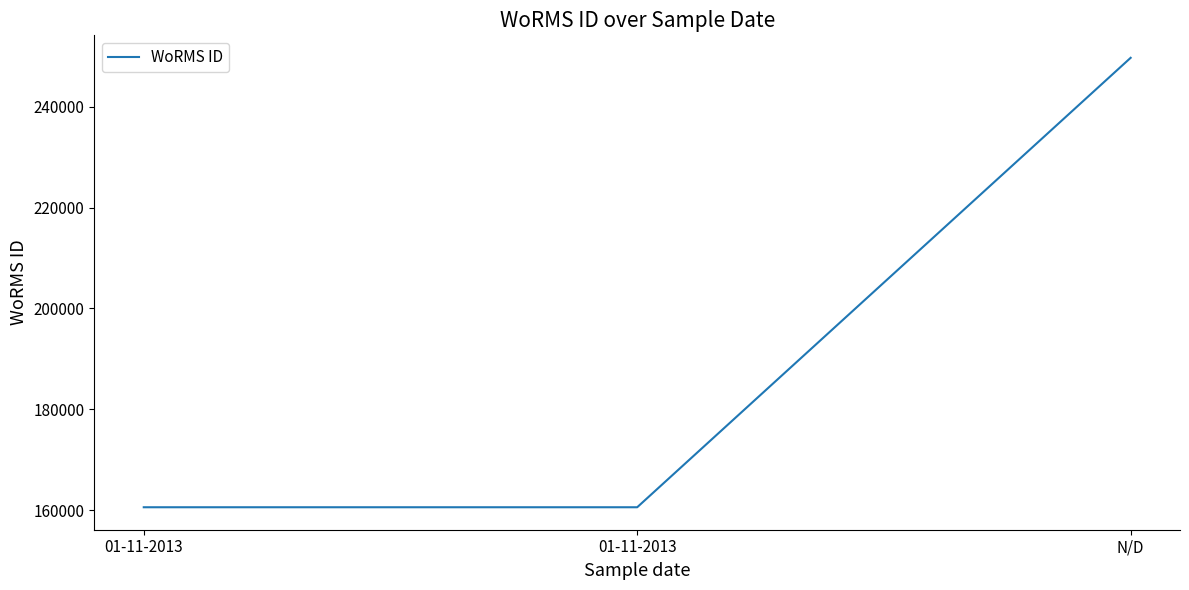

How many values are between 160564 and 249731?

3